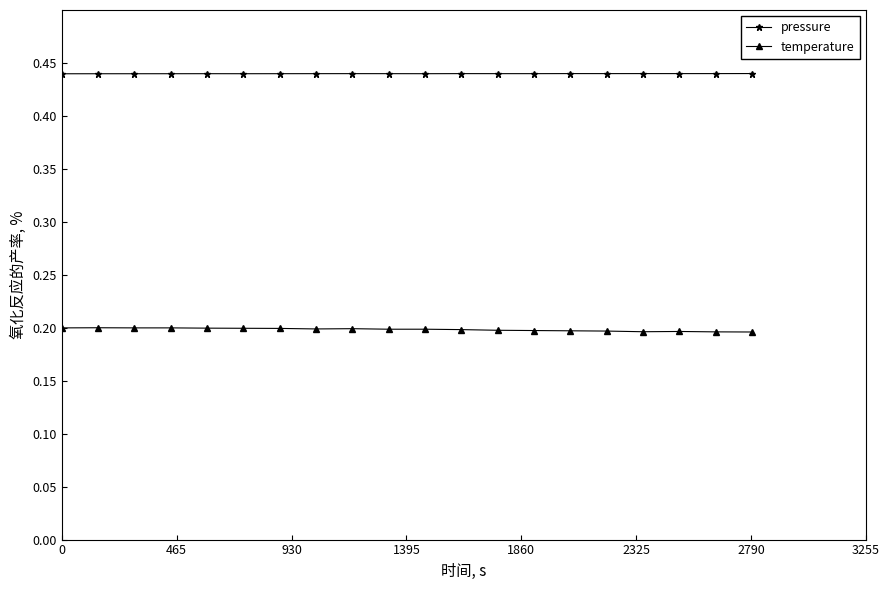

True or false: pressure and temperature intersect in this chart.

False